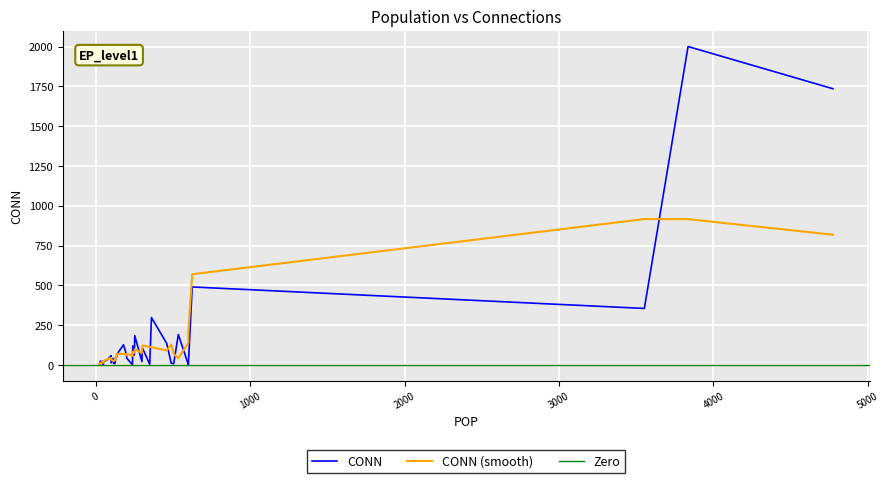

Is it true that the value at 50 is 13?

False